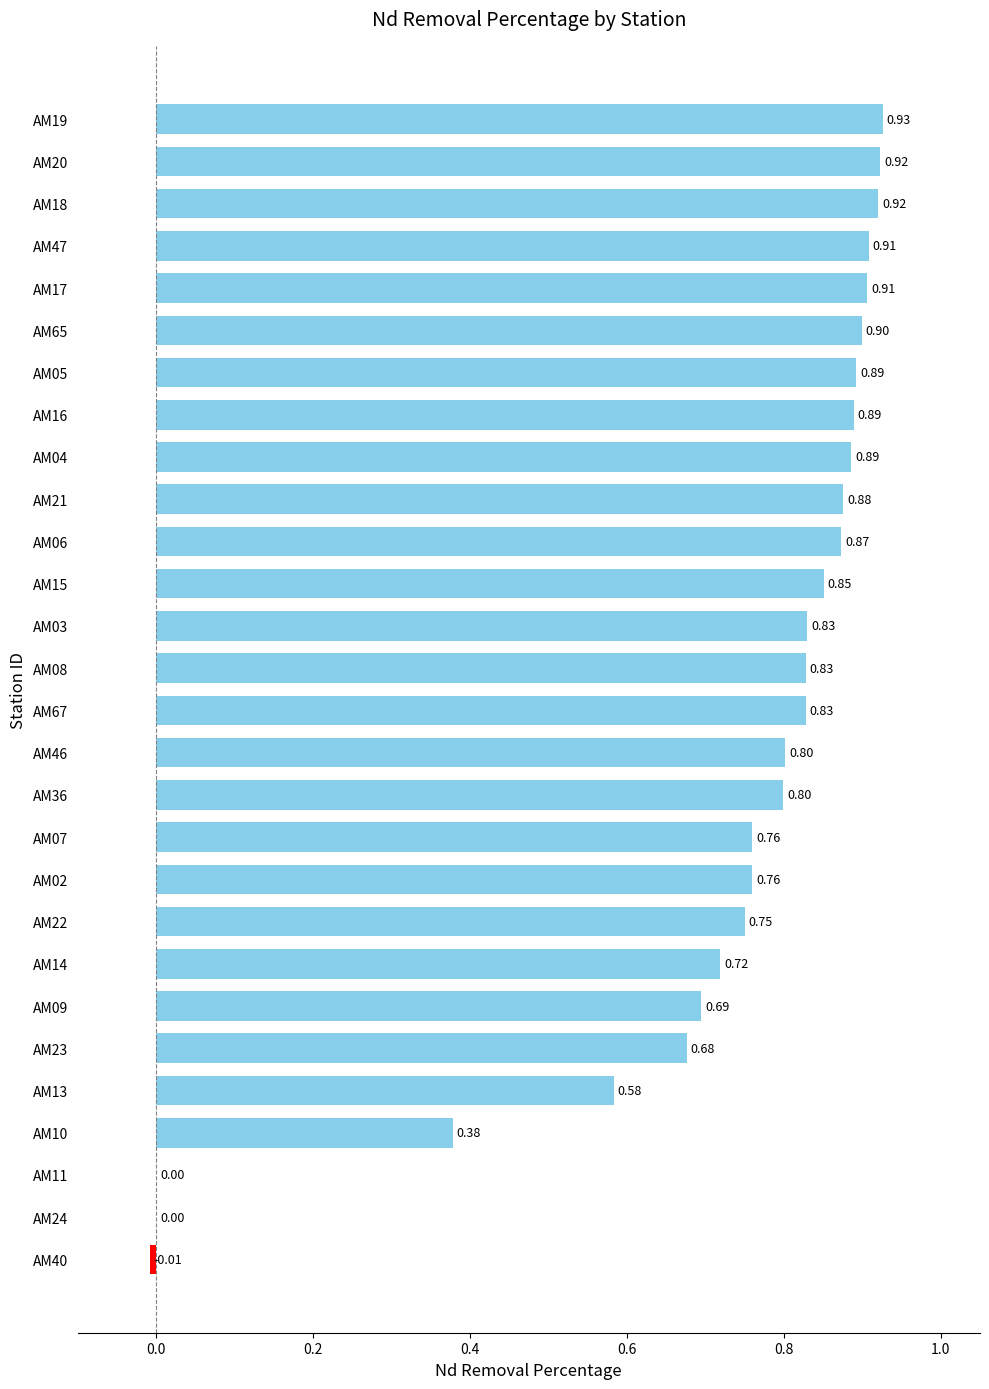

Which has a higher value, AM24 or AM06?

AM06